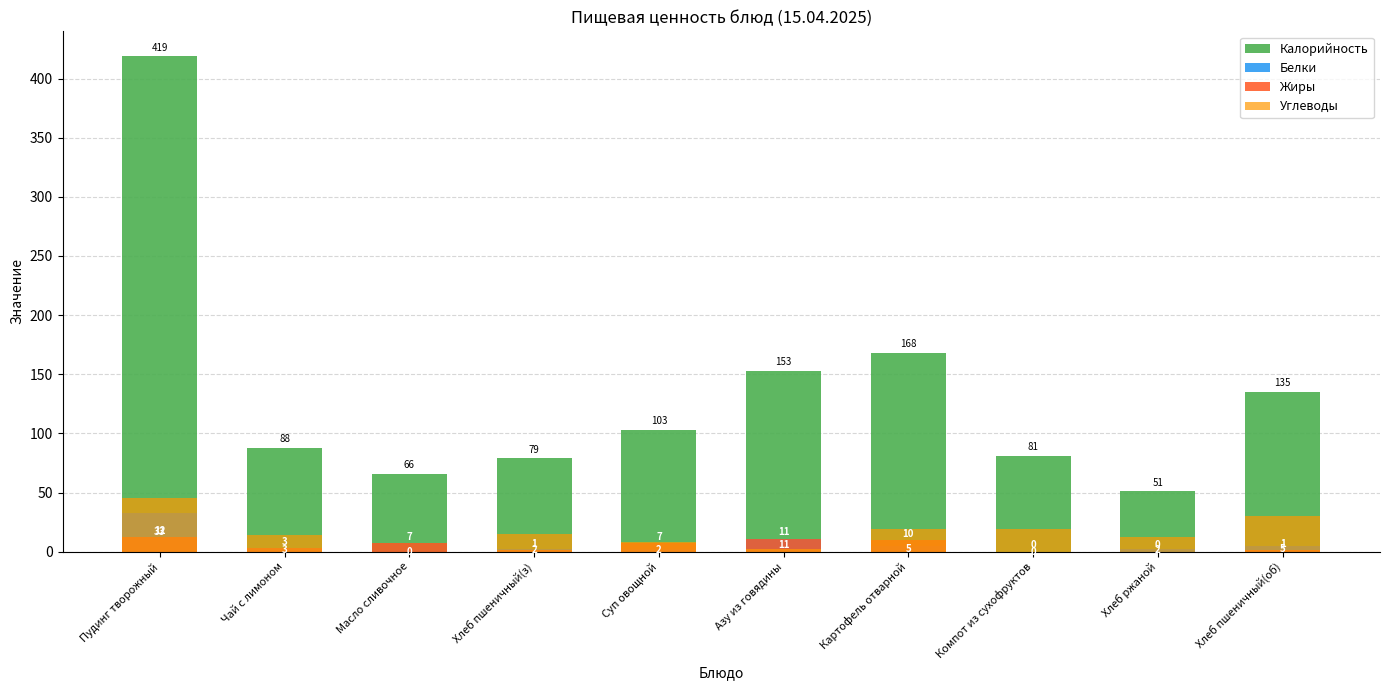

At which label does Калорийность reach its peak?

Пудинг творожный